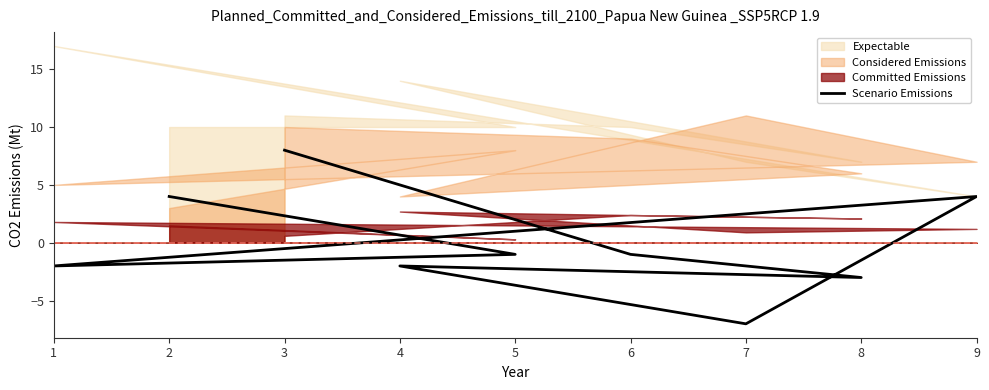

Where does the data first go above -1?

2